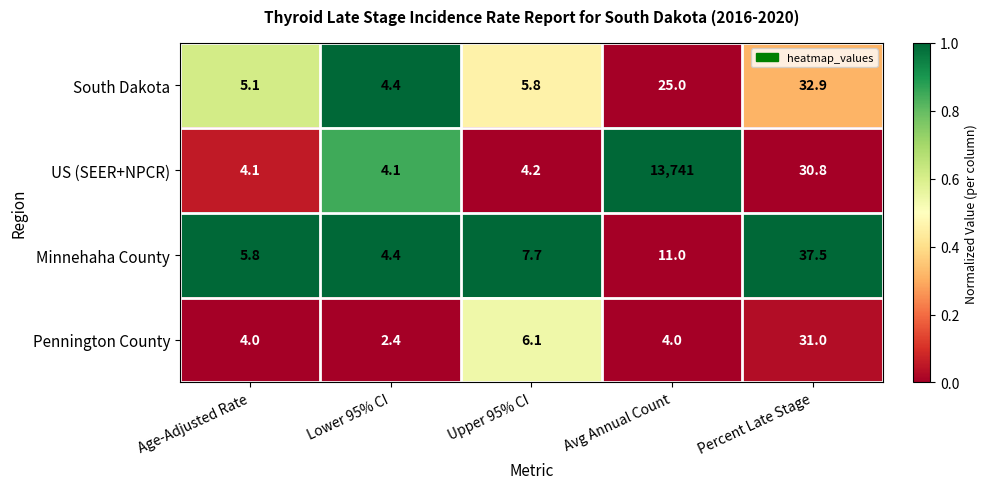

At which label is US (SEER+NPCR) closest to 6872?

Percent Late Stage